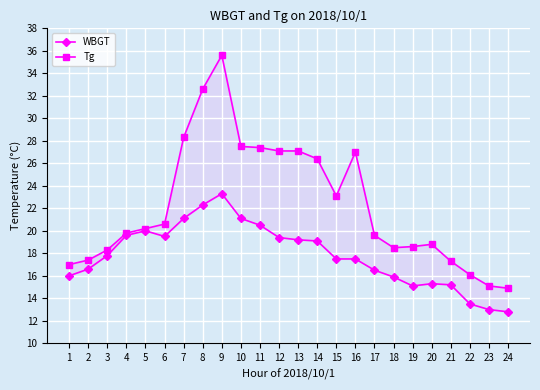

What is the value of the Tg point at the 3rd from the left?

18.3